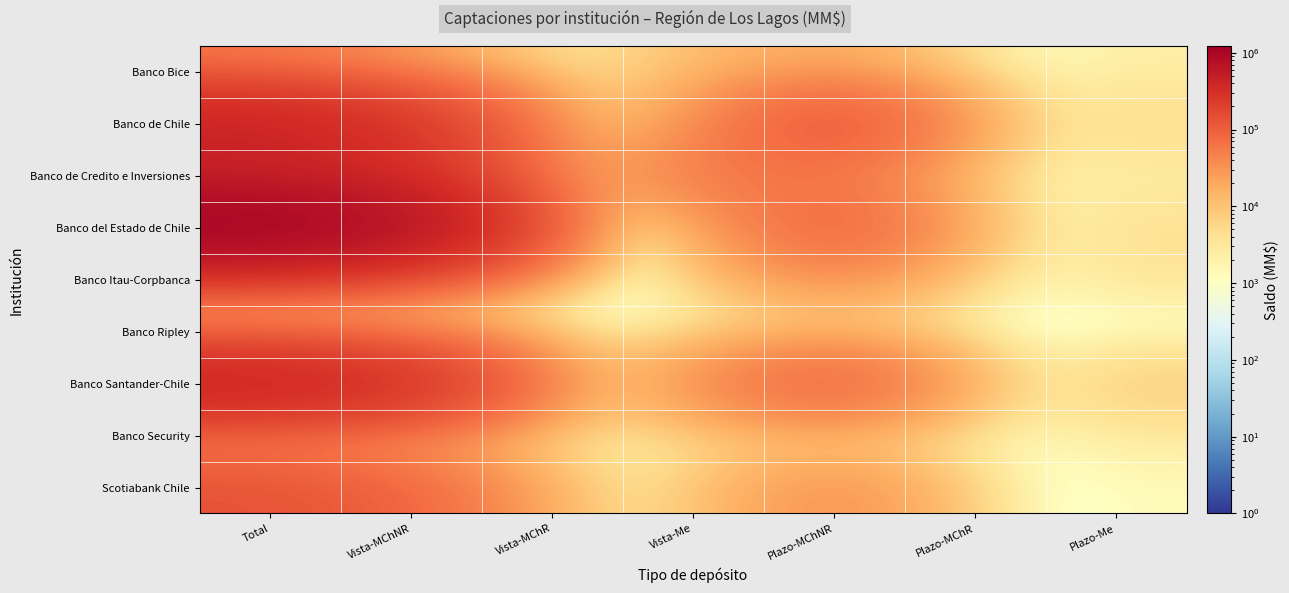

Reading left to right, list all the values displayed in this chart.

Banco Bice: Total=52655.6	Vista-MChNR=19691.4	Vista-MChR=75.4	Vista-Me=10350.7	Plazo-MChNR=19865.1	Plazo-MChR=292.4	Plazo-Me=2380.3
Banco de Chile: Total=451313.8	Vista-MChNR=263807.6	Vista-MChR=330.6	Vista-Me=21303.6	Plazo-MChNR=150633.7	Plazo-MChR=4518.7	Plazo-Me=4862.4
Banco de Credito e Inversiones: Total=406936.2	Vista-MChNR=289042.0	Vista-MChR=982.2	Vista-Me=59880.7	Plazo-MChNR=51151.4	Plazo-MChR=733.6	Plazo-Me=2393.4
Banco del Estado de Chile: Total=1220622.1	Vista-MChNR=761086.9	Vista-MChR=0.0	Vista-Me=1848.4	Plazo-MChNR=109804.3	Plazo-MChR=1032.9	Plazo-Me=4193.5
Banco Itau-Corpbanca: Total=90493.4	Vista-MChNR=50871.7	Vista-MChR=0.2	Vista-Me=1570.4	Plazo-MChNR=34310.1	Plazo-MChR=56.9	Plazo-Me=3683.9
Banco Ripley: Total=7479.1	Vista-MChNR=4452.0	Vista-MChR=0.0	Vista-Me=0.0	Plazo-MChNR=3027.1	Plazo-MChR=0.0	Plazo-Me=0.0
Banco Santander-Chile: Total=486622.3	Vista-MChNR=329667.8	Vista-MChR=598.7	Vista-Me=31901.4	Plazo-MChNR=110374.2	Plazo-MChR=189.1	Plazo-Me=8231.1
Banco Security: Total=21917.9	Vista-MChNR=12169.1	Vista-MChR=90.1	Vista-Me=3037.2	Plazo-MChNR=3822.6	Plazo-MChR=348.8	Plazo-Me=2450.1
Scotiabank Chile: Total=139459.3	Vista-MChNR=87076.3	Vista-MChR=4803.0	Vista-Me=3781.7	Plazo-MChNR=40173.8	Plazo-MChR=135.8	Plazo-Me=1319.4